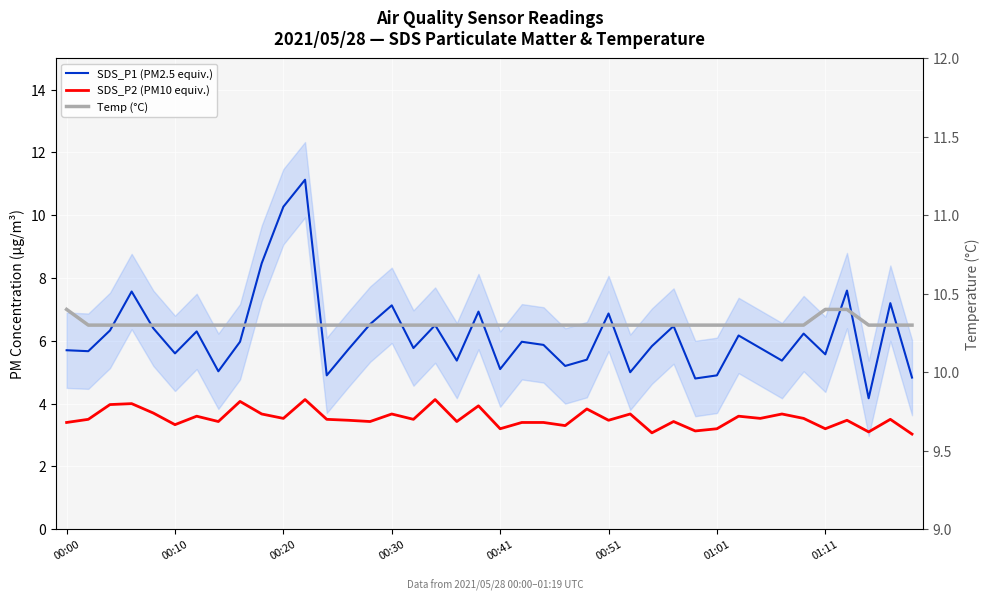

What is the minimum value for SDS_P2 (PM10 equiv.)?

3.0